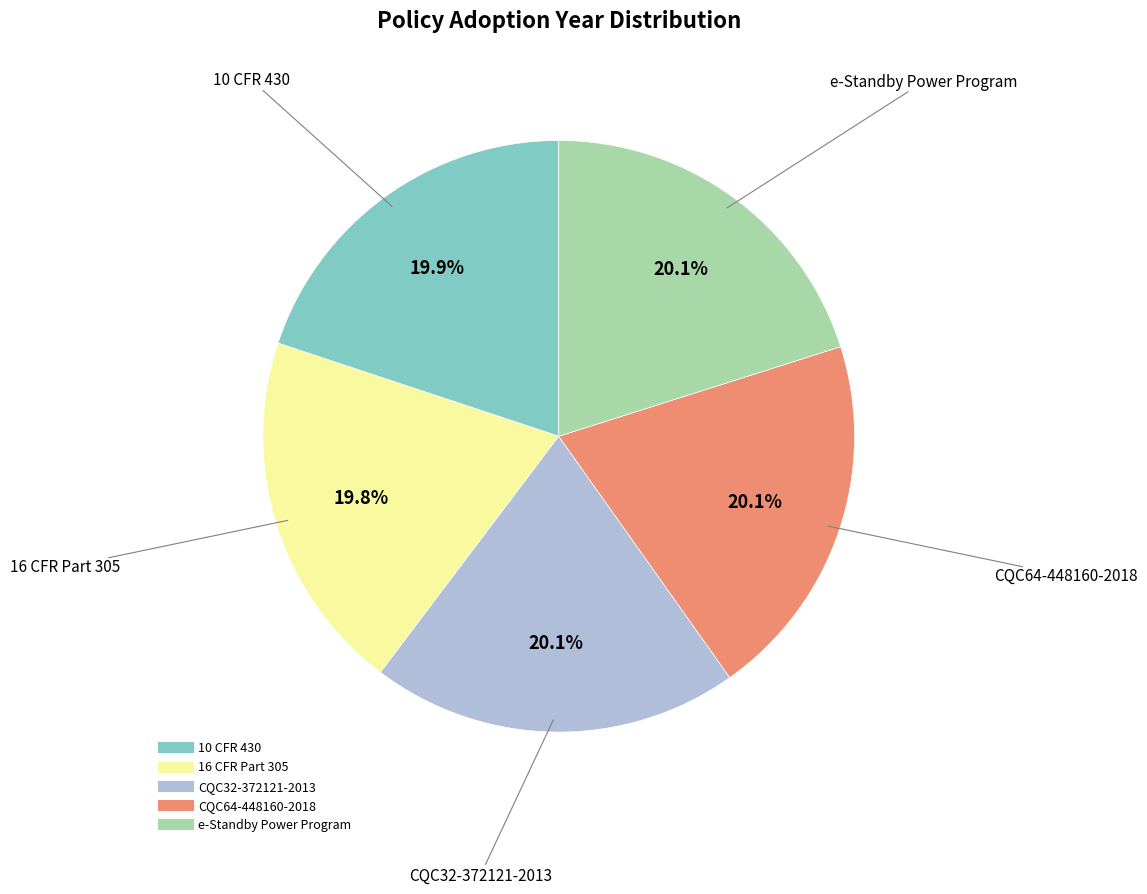

What is the total percentage of 10 CFR 430 and CQC64-448160-2018?

40.0%